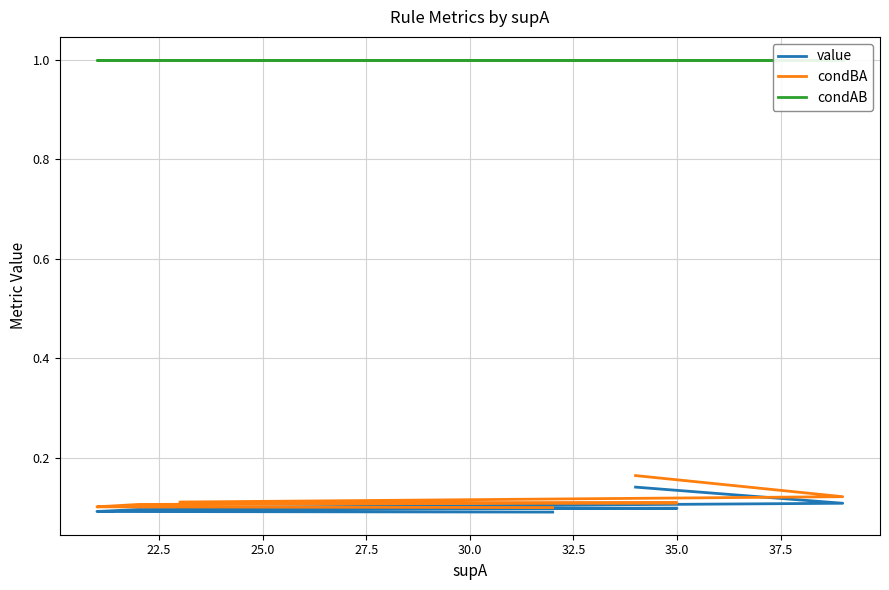

What is the spread (max minus min) of values at 25.0?

0.9